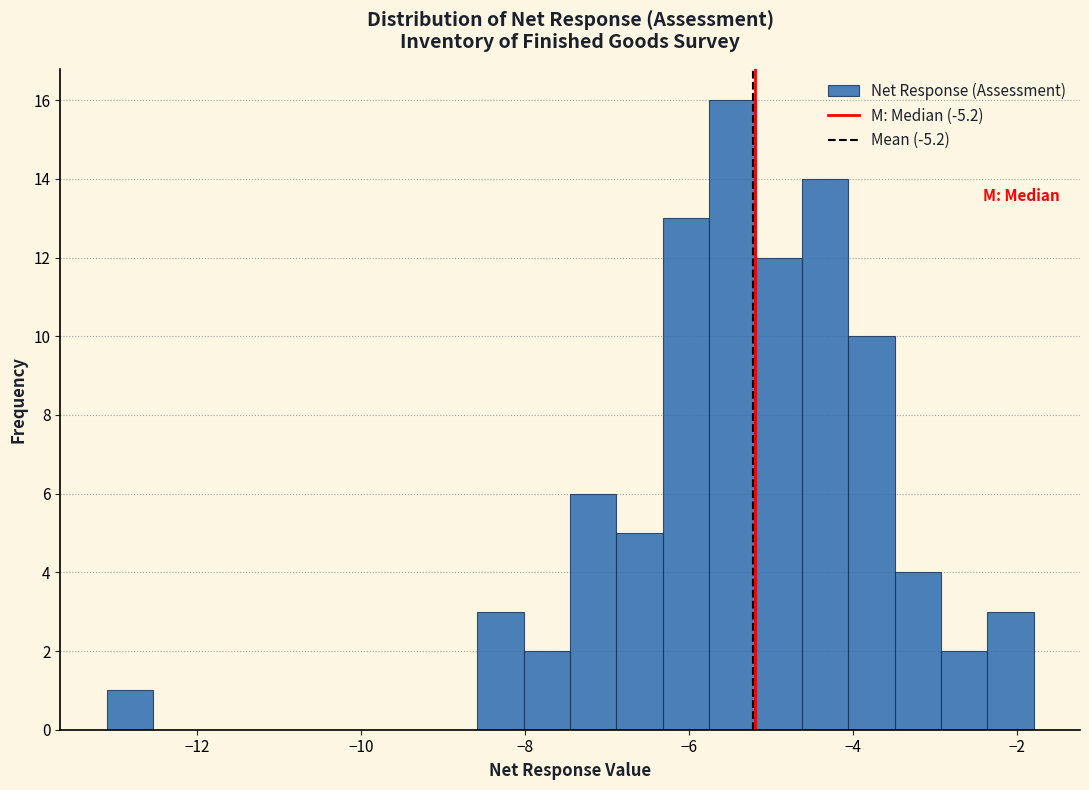

Around what value on the x-axis is the tallest bar? Give the approximate position of its centre, as read against the axis.

-5.4